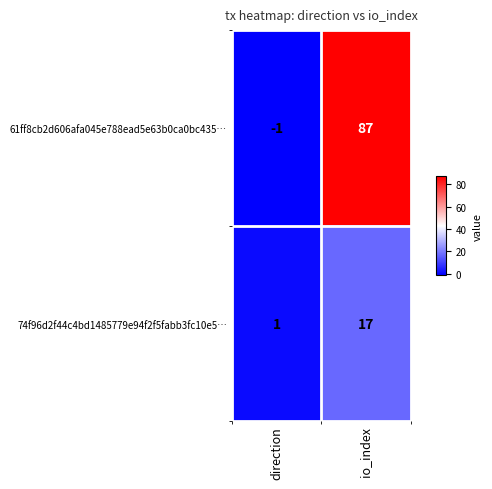

What is the approximate value of 74f96d2f44c4bd1485779e94f2f5fabb3fc10e5… at io_index, to the nearest 10?

20